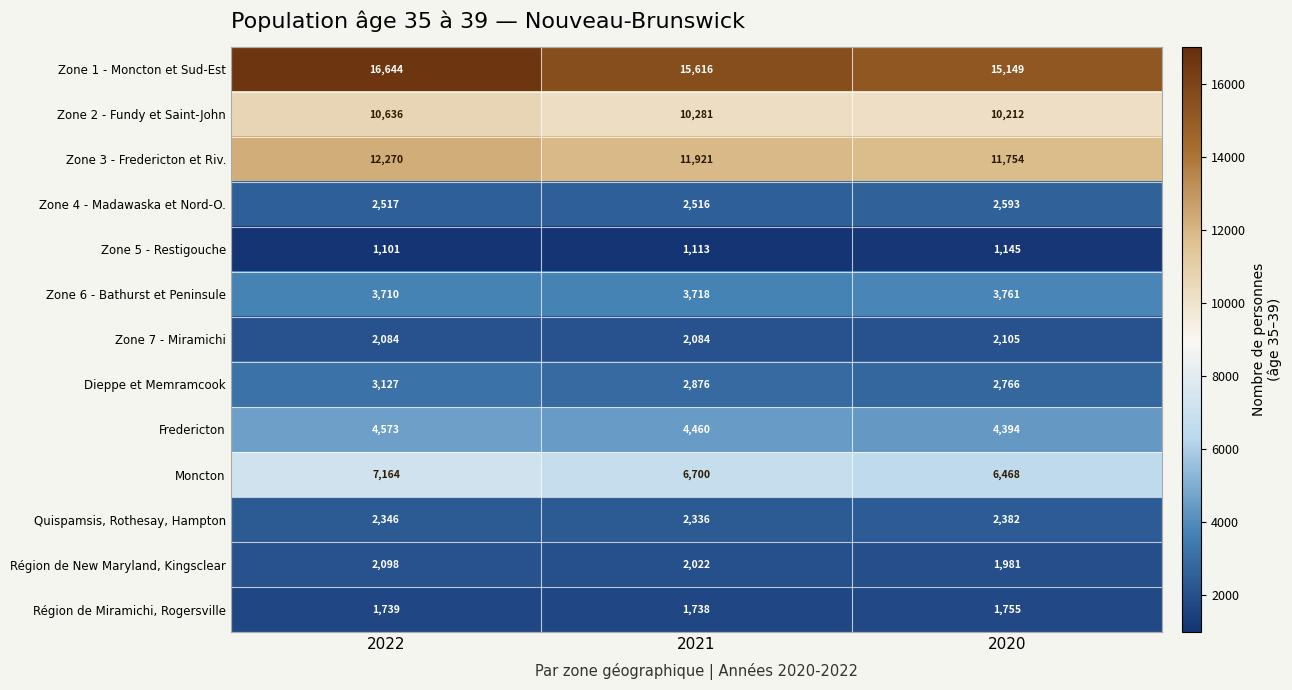

Which series has the largest range (max minus min)?

Zone 1 - Moncton et Sud-Est